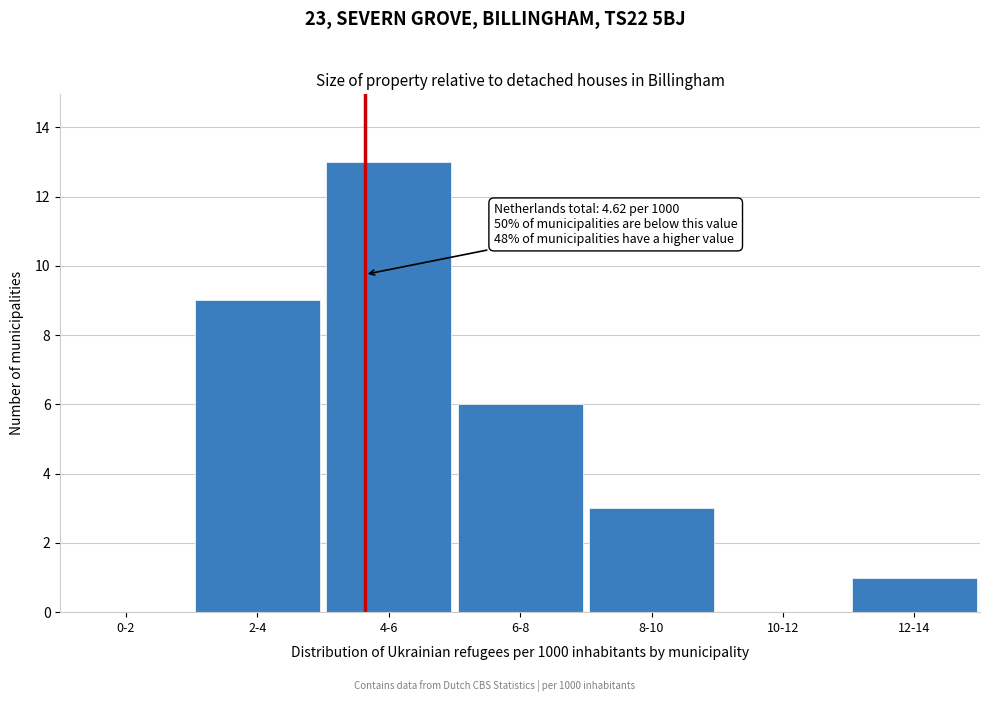

Reading left to right, transcribe all the data shown in this chart.

0-2=0	2-4=9	4-6=13	6-8=6	8-10=3	10-12=0	12-14=1